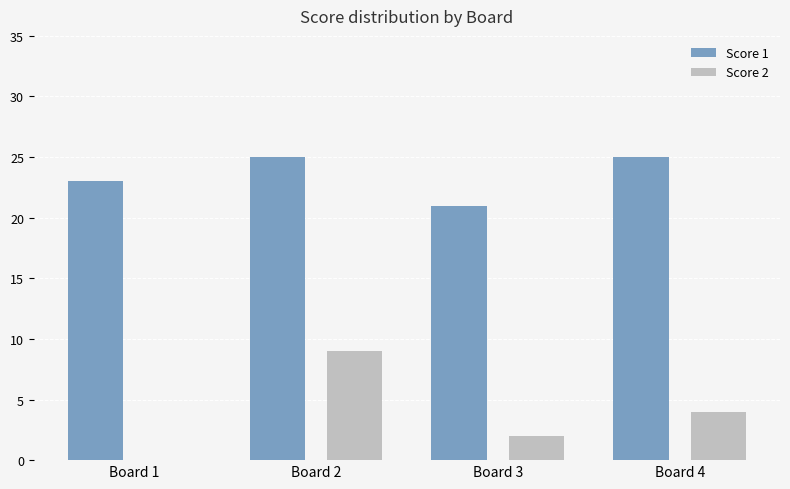

True or false: Score 2 has a value of 0 at Board 1.

True